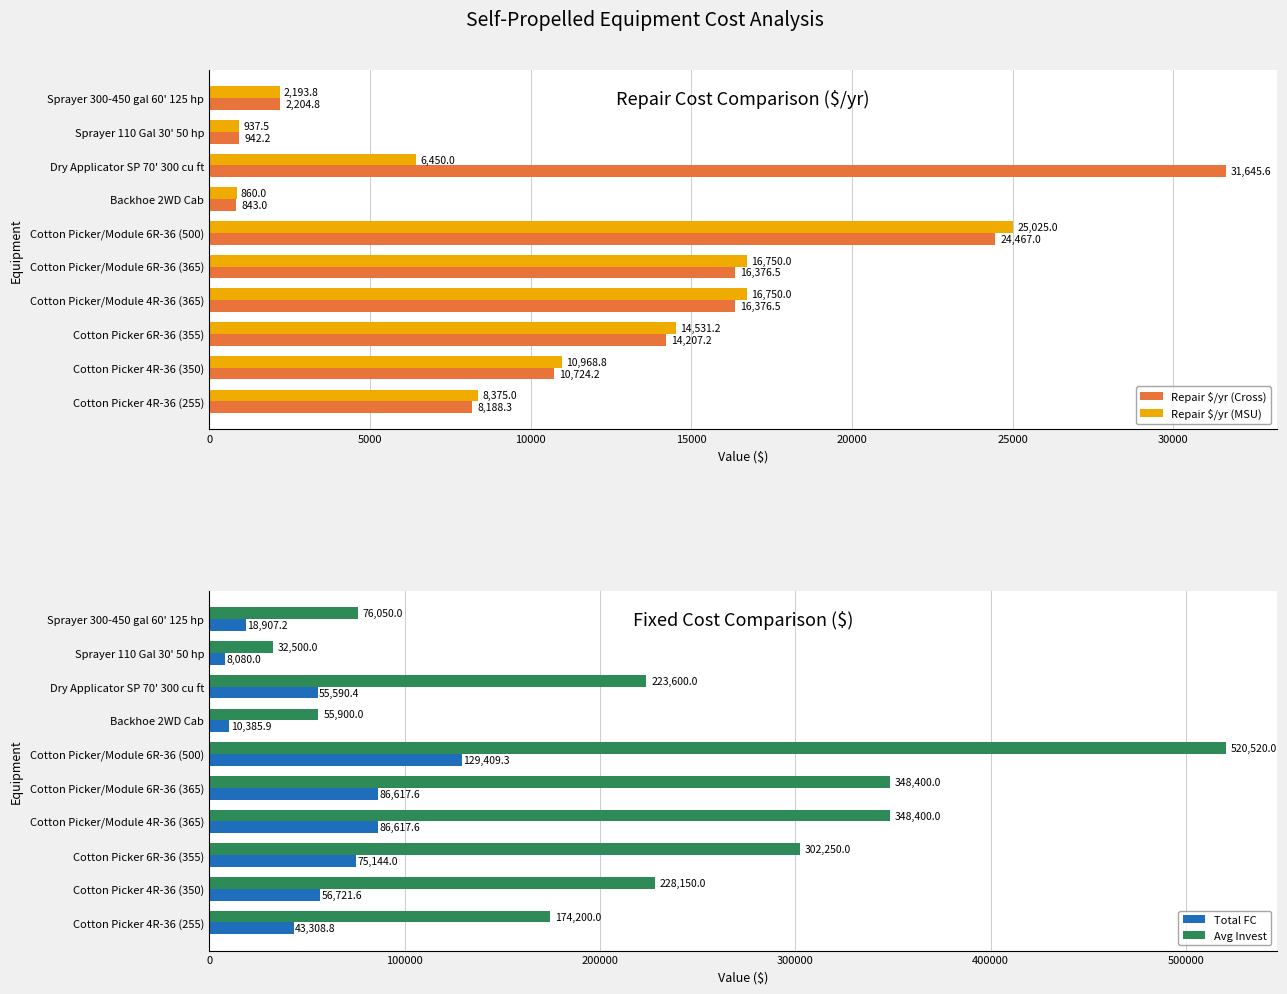

At which label does Repair $/yr (MSU) reach its minimum?

Backhoe 2WD Cab